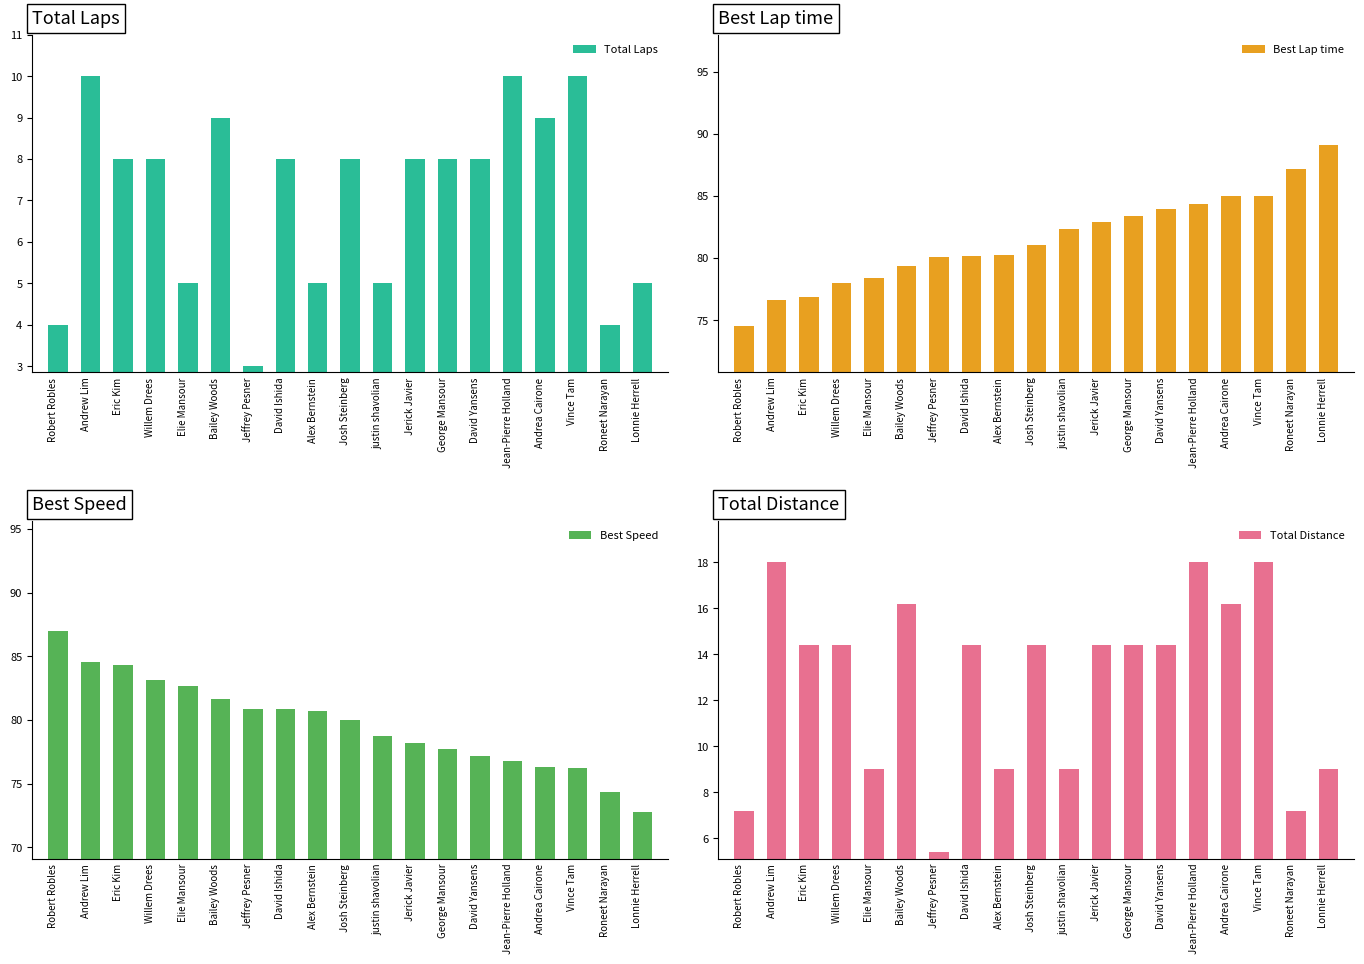

The value of Best Lap time at Bailey Woods is 79.3. True or false?

True